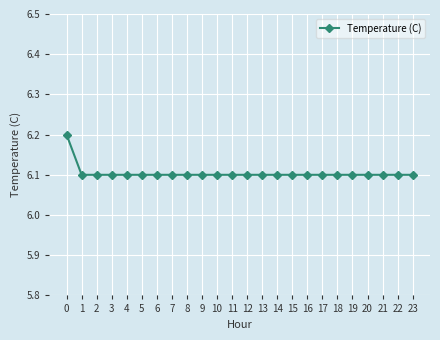

What is the sum of the values at 9 and 10?

12.2